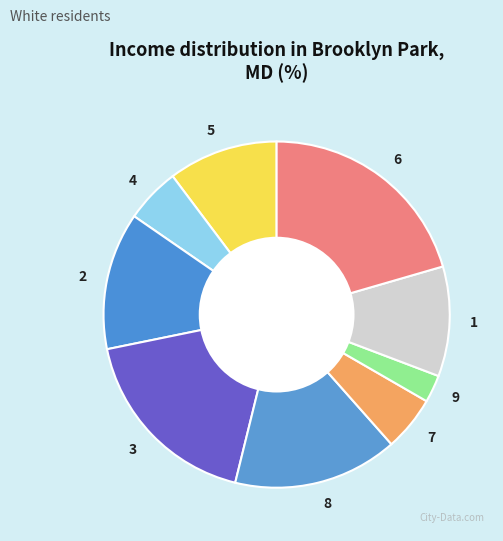

Is there a majority slice in this chart?

No